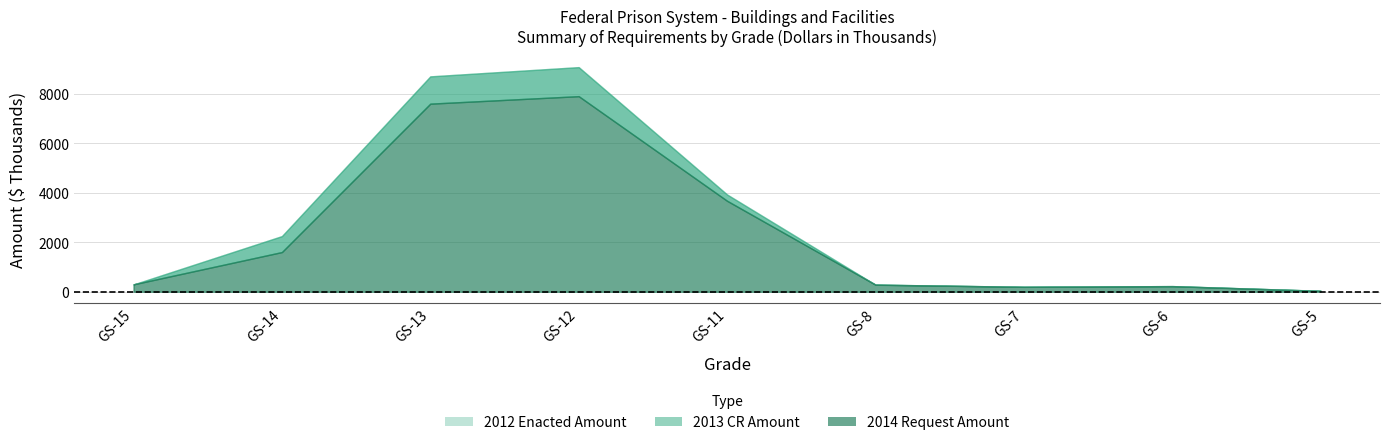

What is the total value across all series at GS-12?

26069